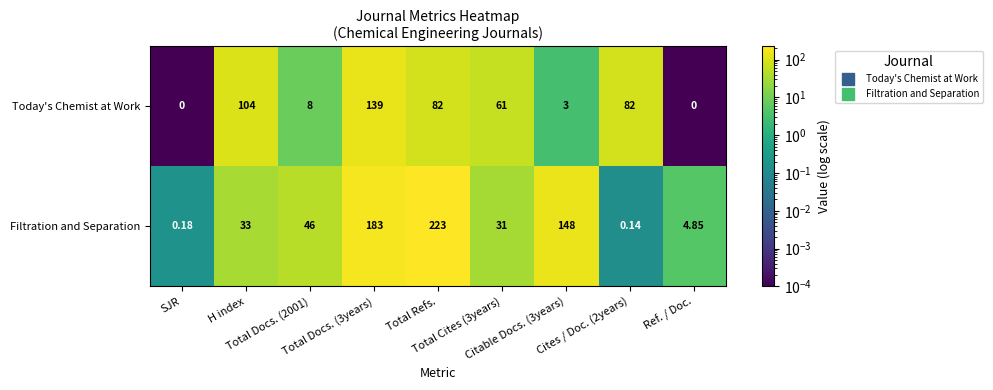

Which series has the largest total across all categories?

Filtration and Separation